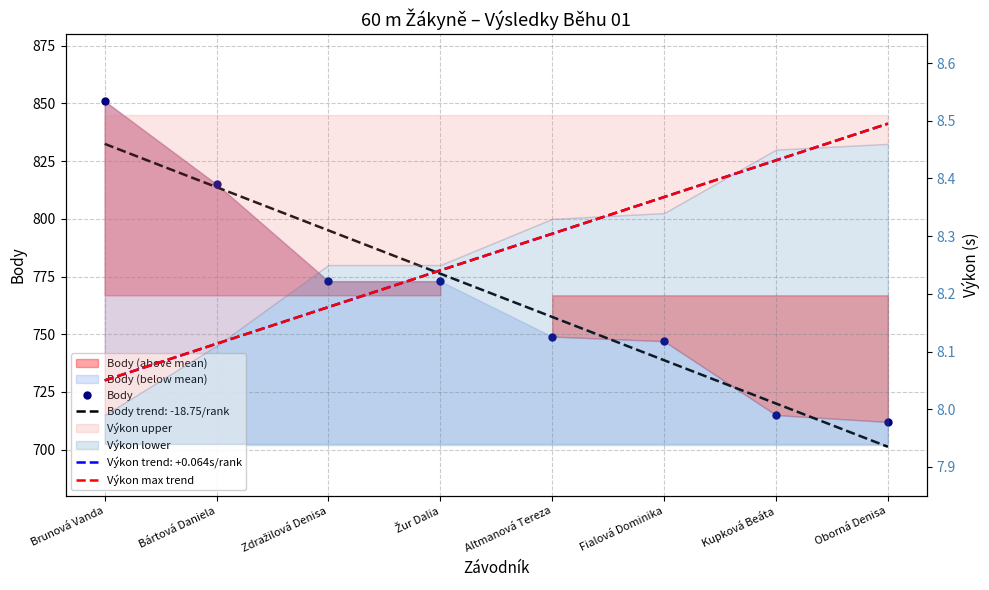

True or false: Body has more than 2 points higher than both neighbors.

False